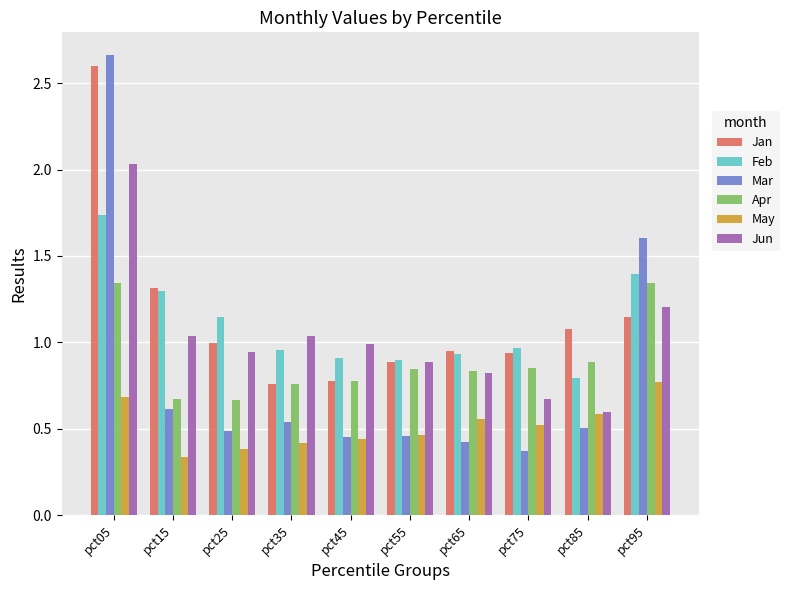

Which series has the widest spread of values?

Mar